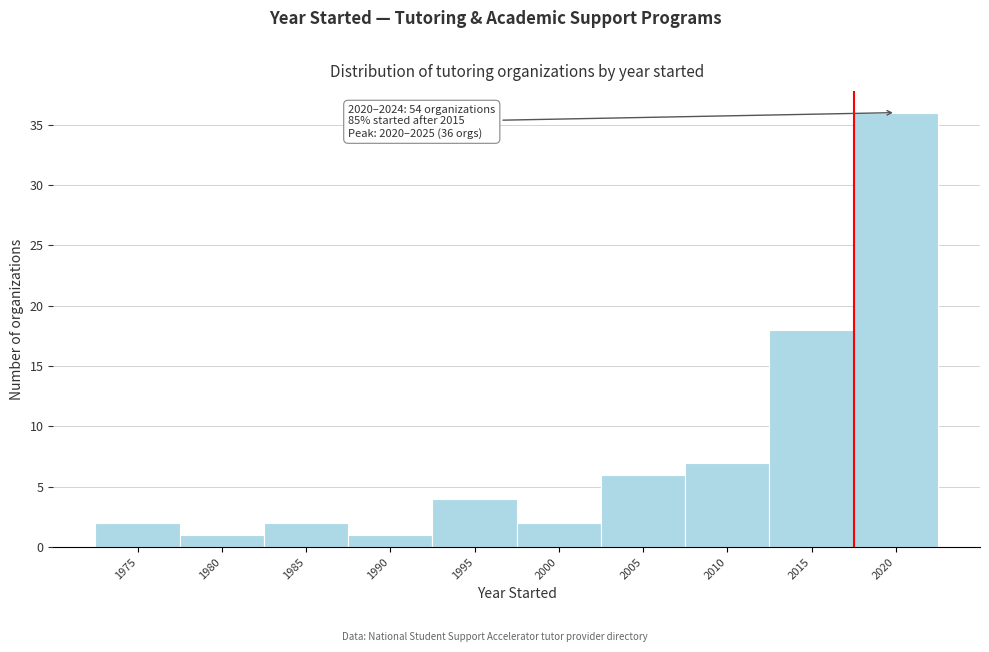

Reading left to right, transcribe all the data shown in this chart.

2	1	2	1	4	2	6	7	18	36